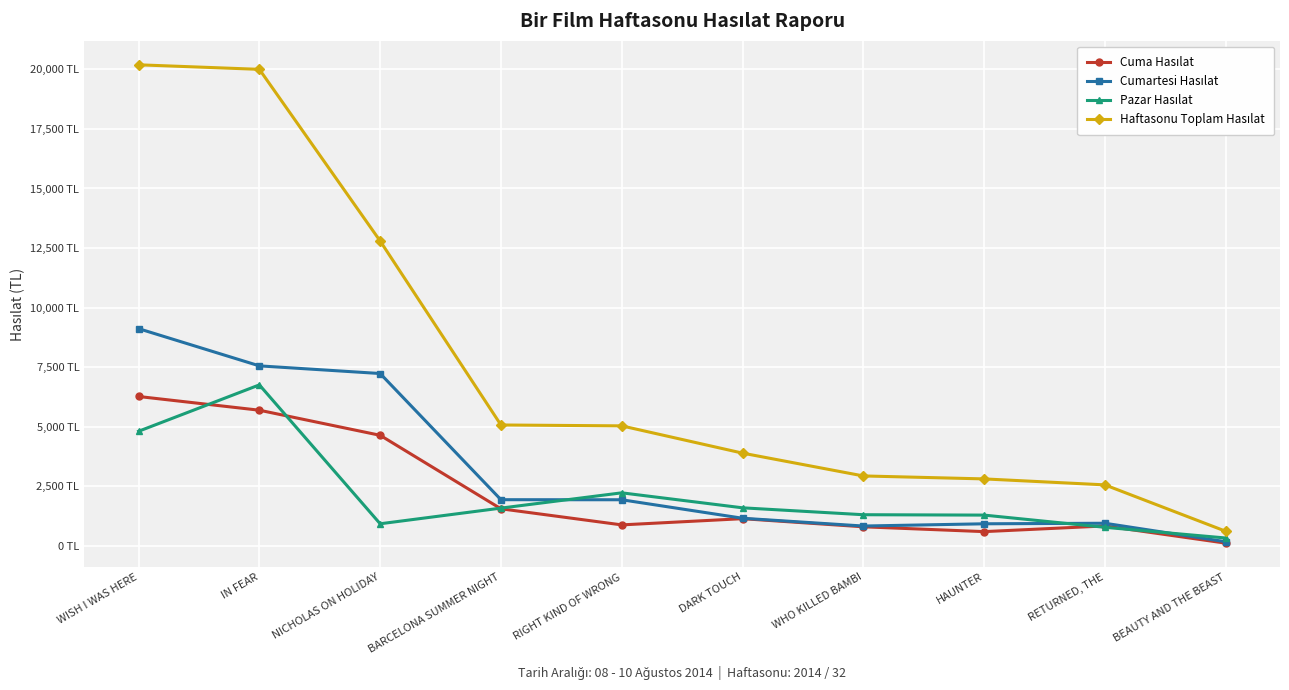

What is the label of the 7th point from the right?

BARCELONA SUMMER NIGHT